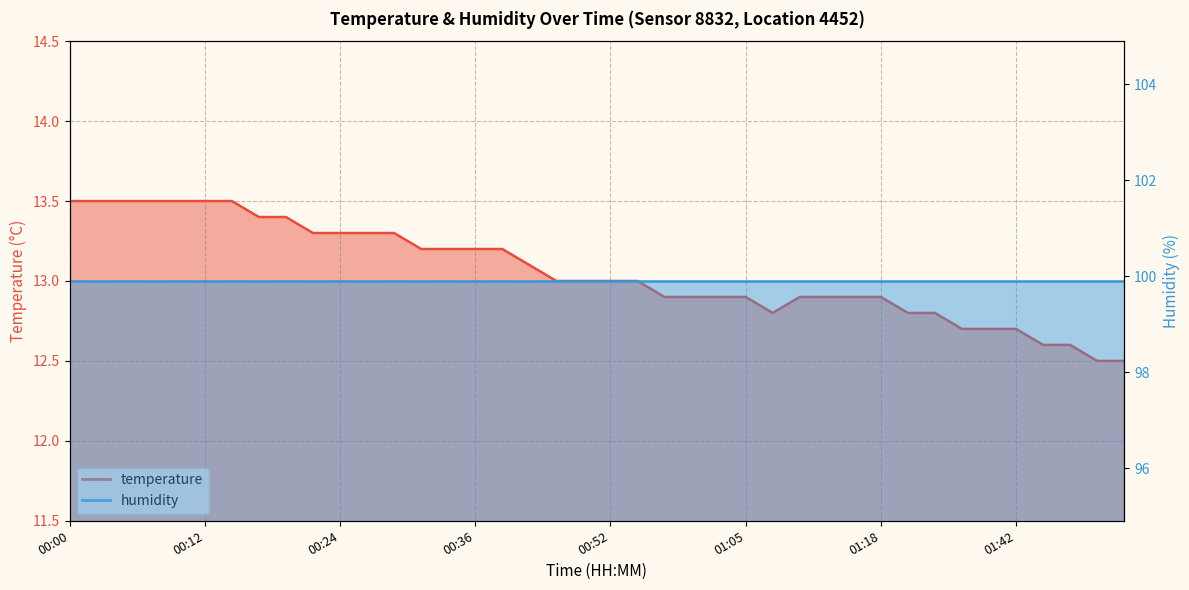

How many data points are above 13?

18